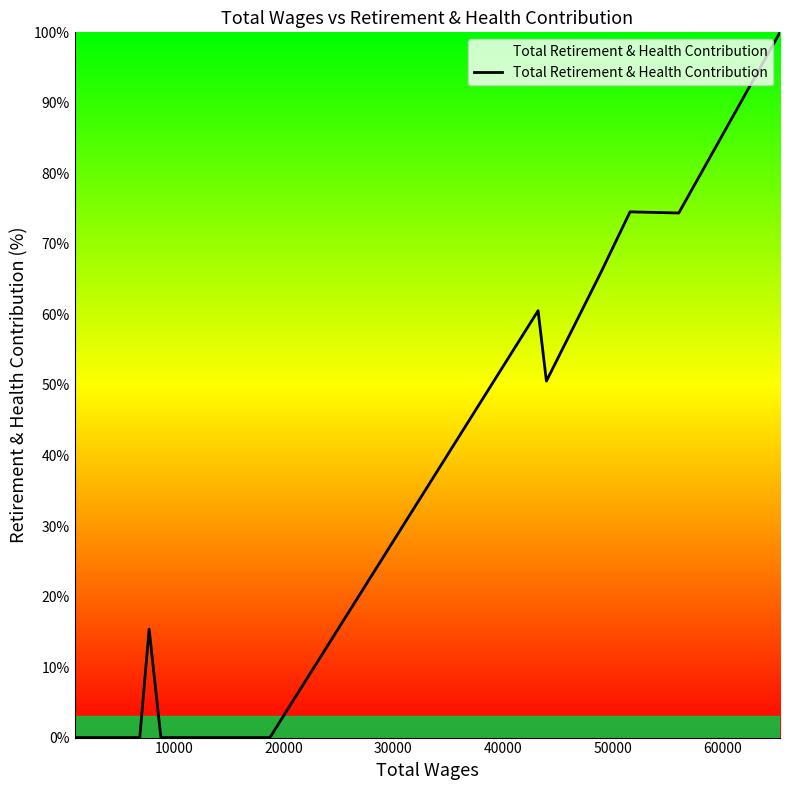

What is the greatest value displayed?

100.0